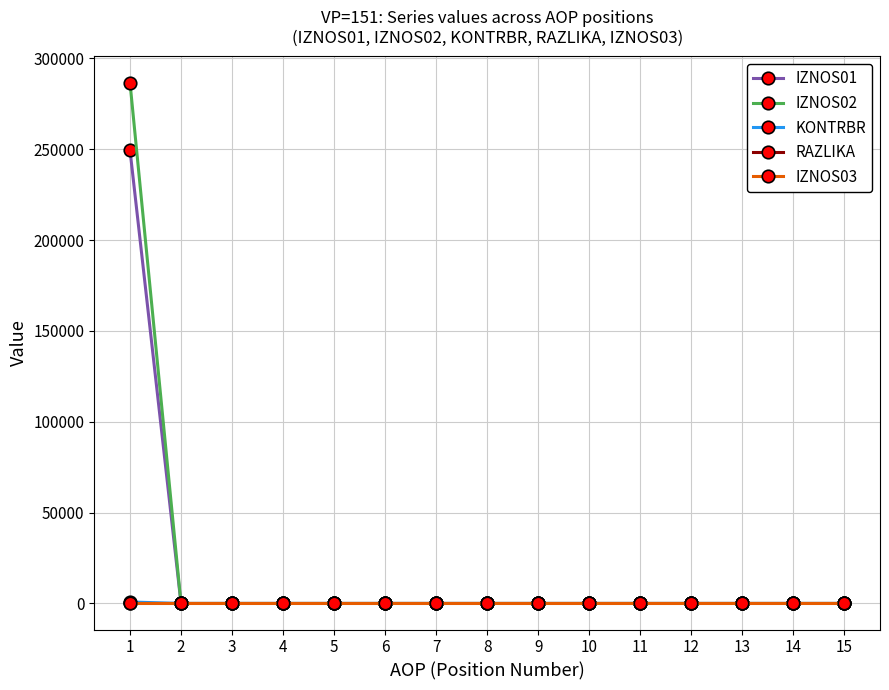

The value of IZNOS02 at 15 is 0.0. True or false?

True